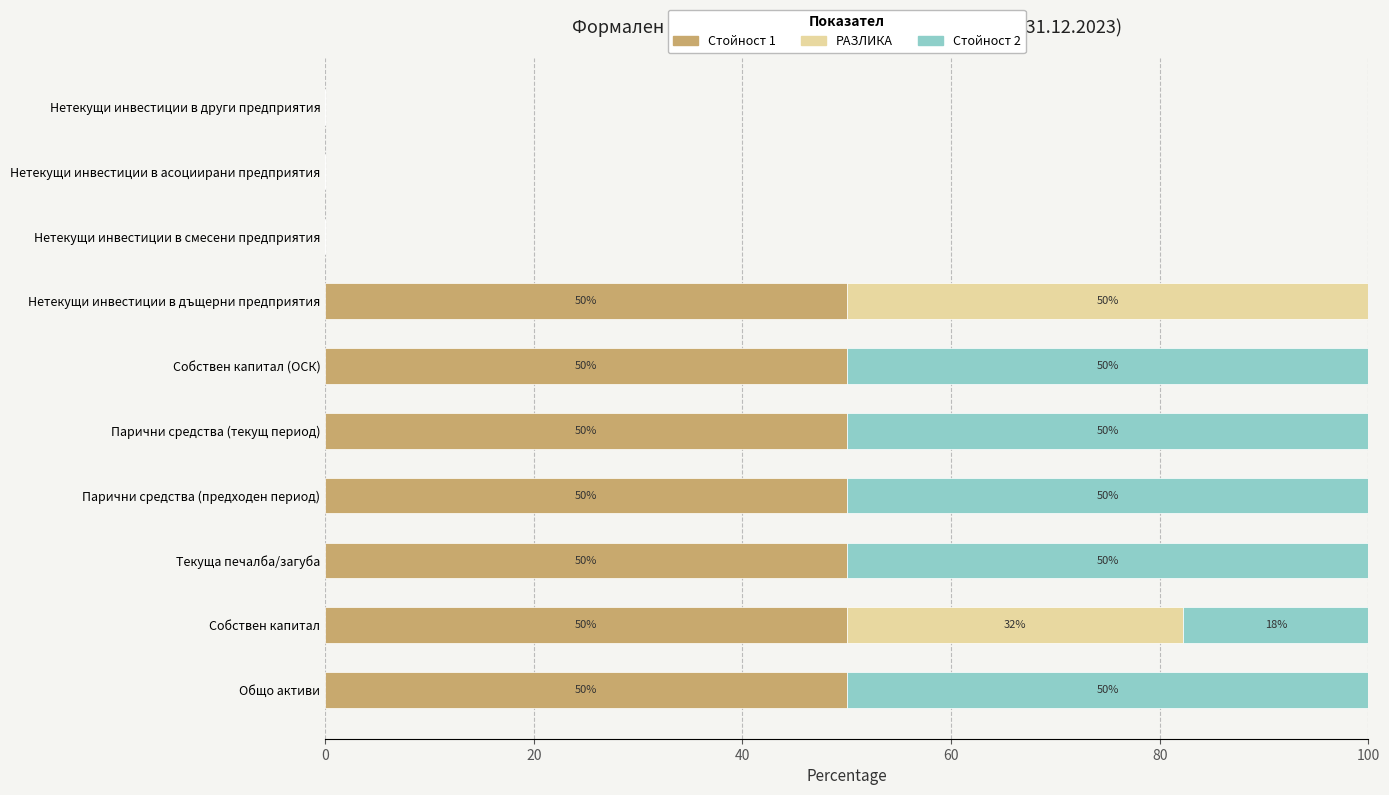

Is it true that Стойност 1 equals 50.0 at Нетекущи инвестиции в дъщерни предприятия?

True